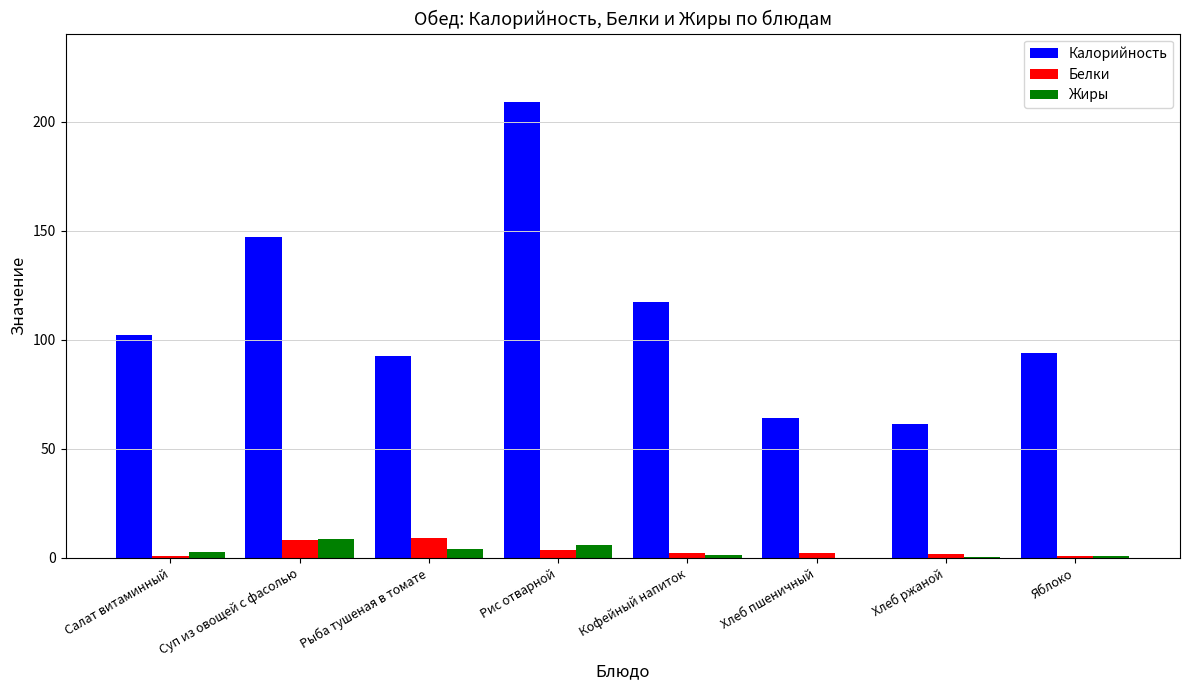

What is the sum of all Калорийность values?

886.9